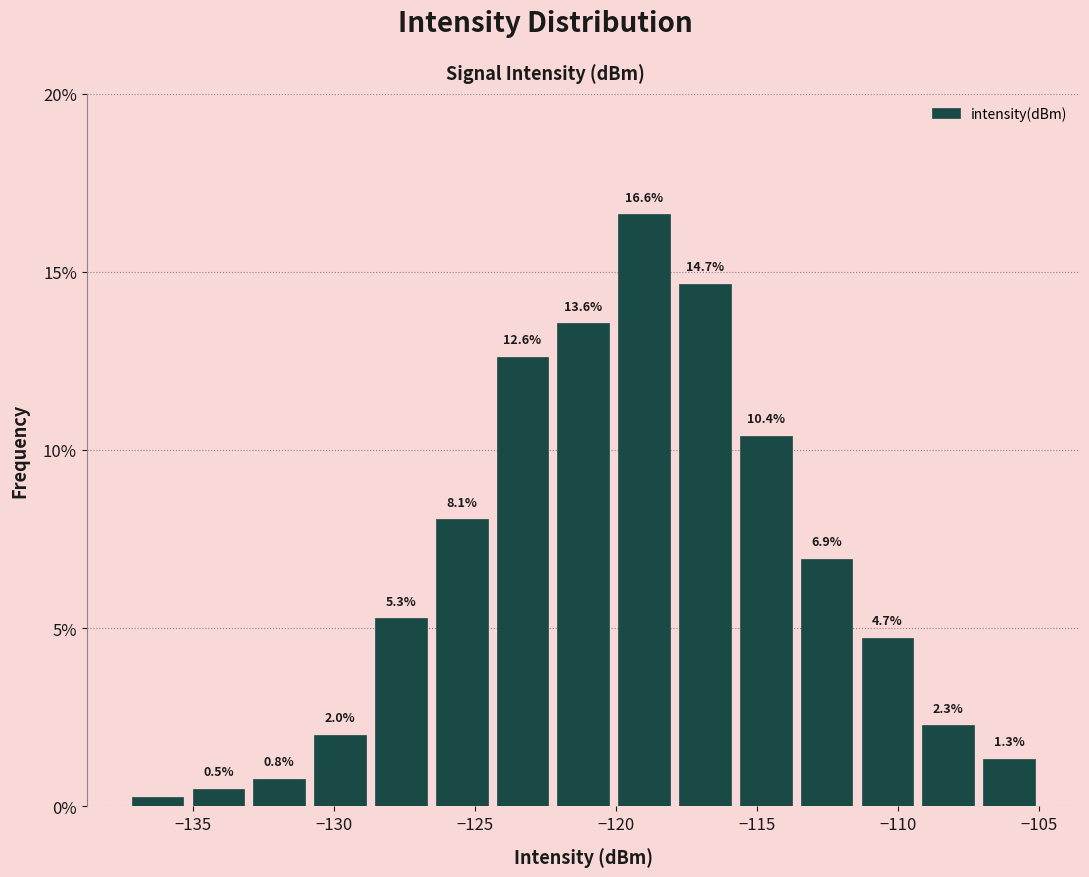

Which range on the x-axis has the tallest bar?

-120.0 to -118.0